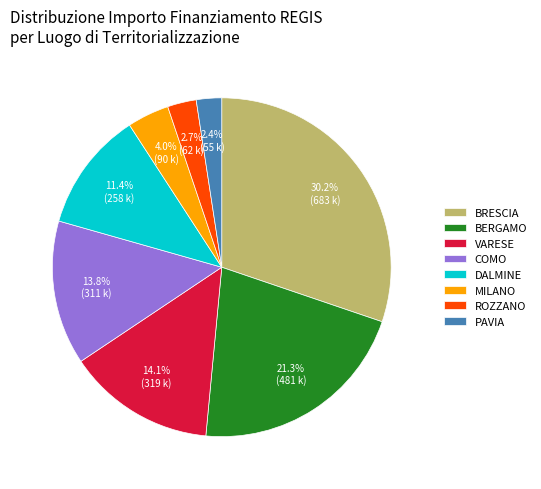

Count the number of slices in the pie.

8